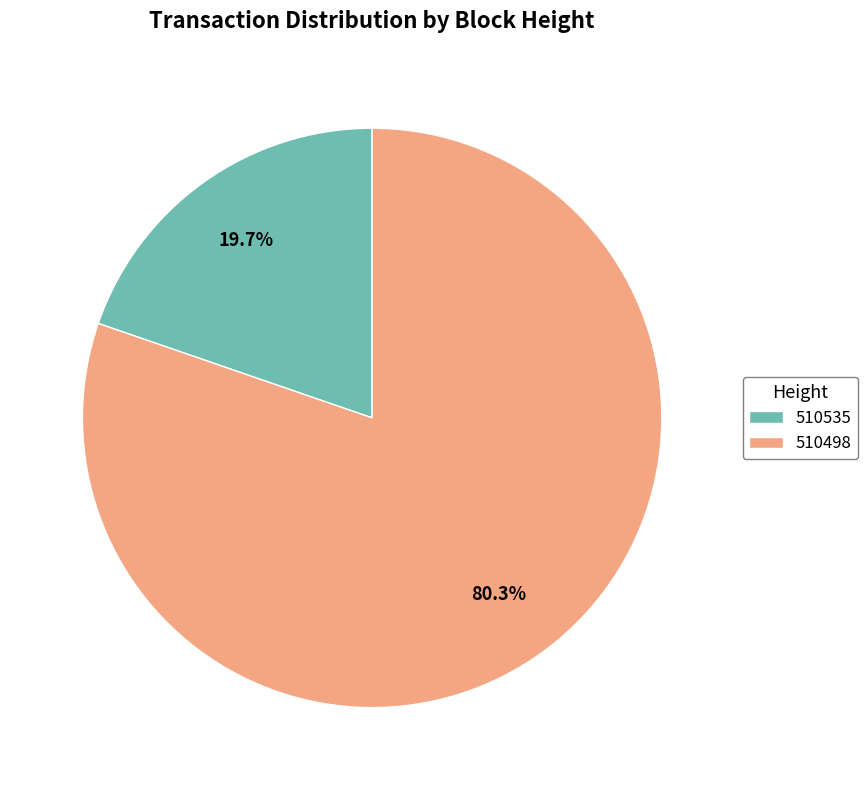

What is the smallest slice in the pie chart?

510535